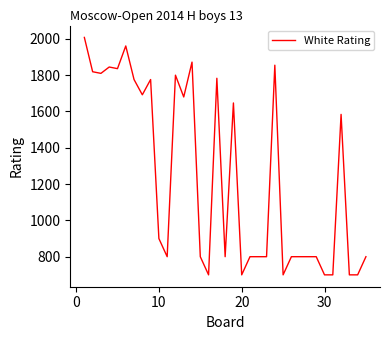

How many lines are shown in the chart?

1